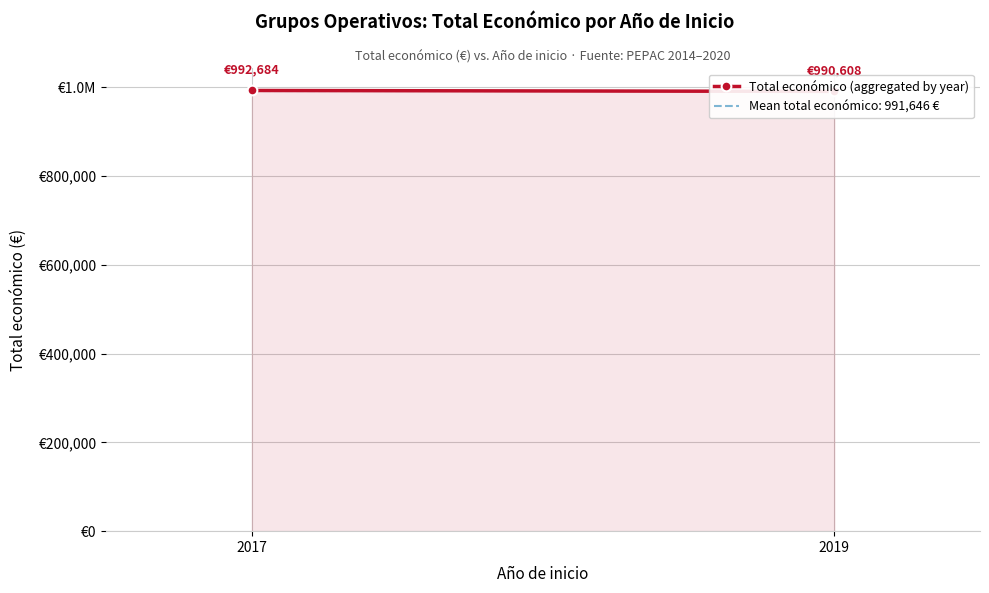

At which category does the chart reach its peak across all series?

2017